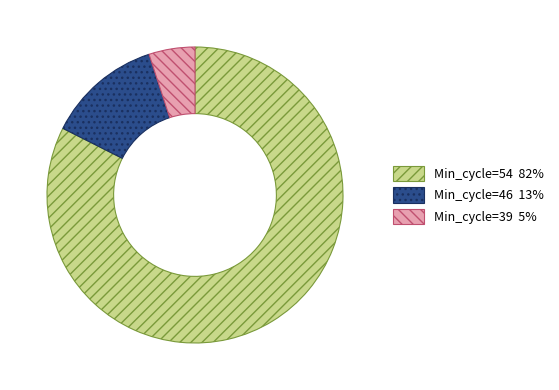

Count the number of slices in the pie.

3